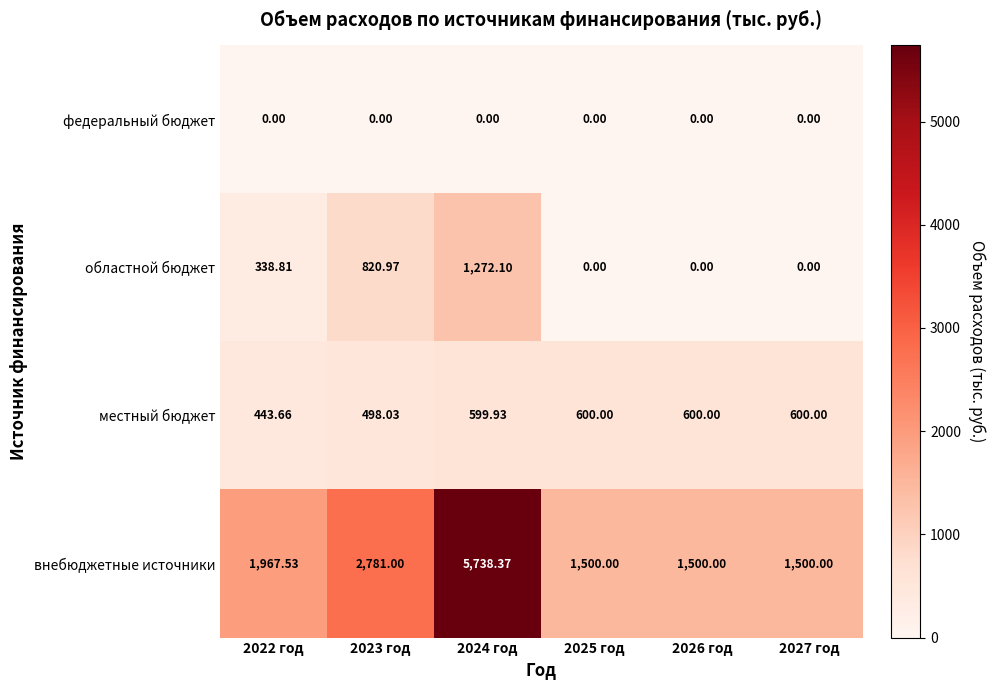

What is the maximum value shown in the chart?

5738.4